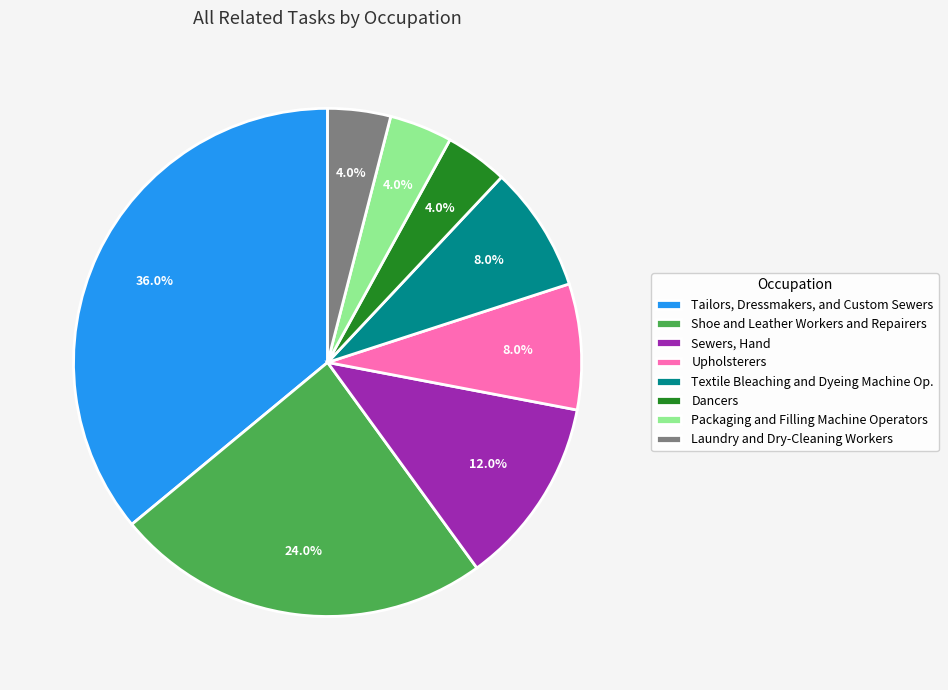

Is there any slice that represents more than half of the pie?

No